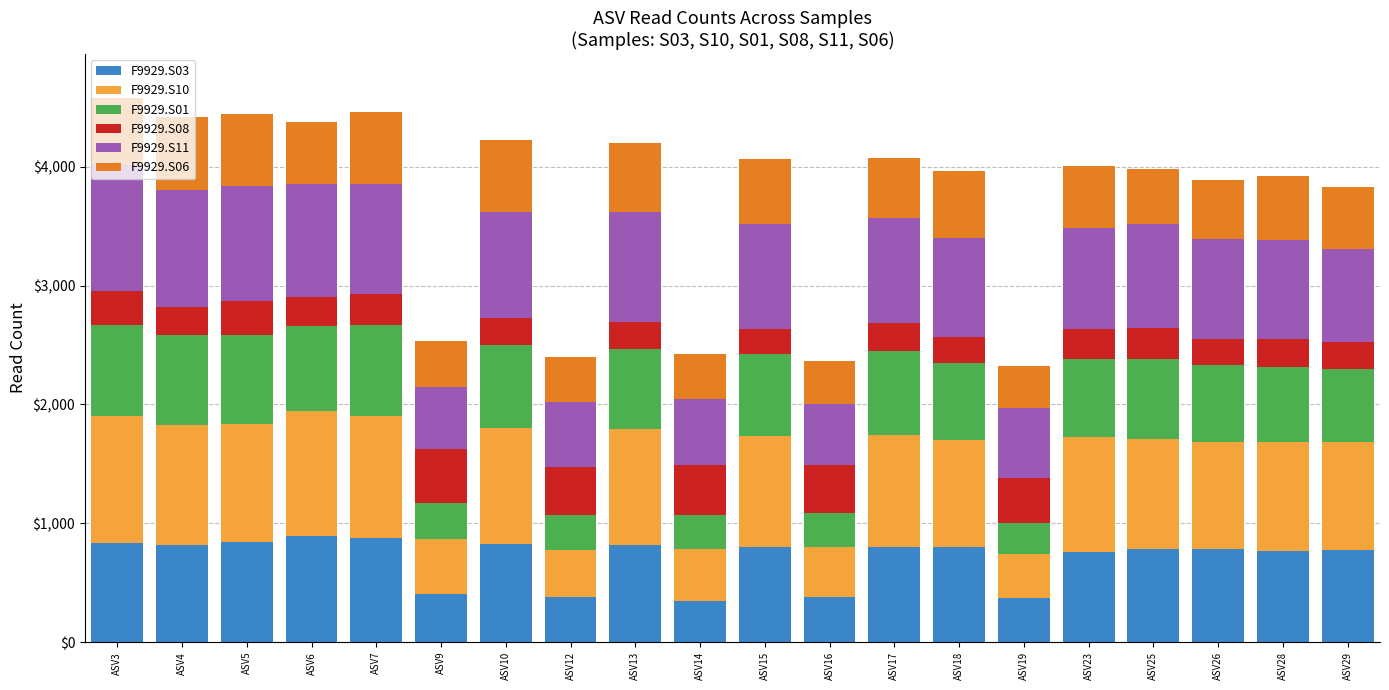

What is the total value across all series at ASV3?

4583